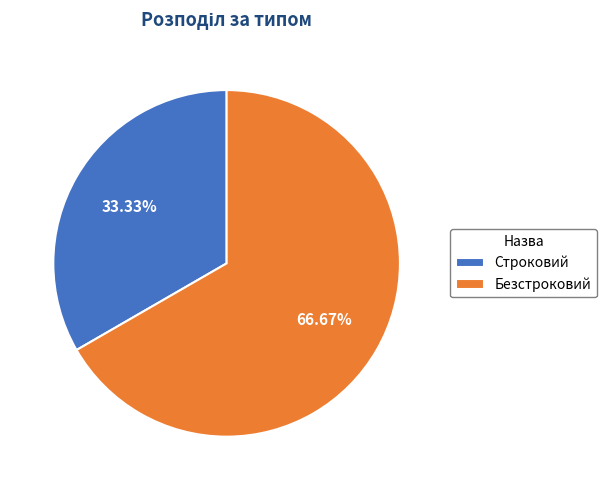

Which slice is the smallest?

Строковий